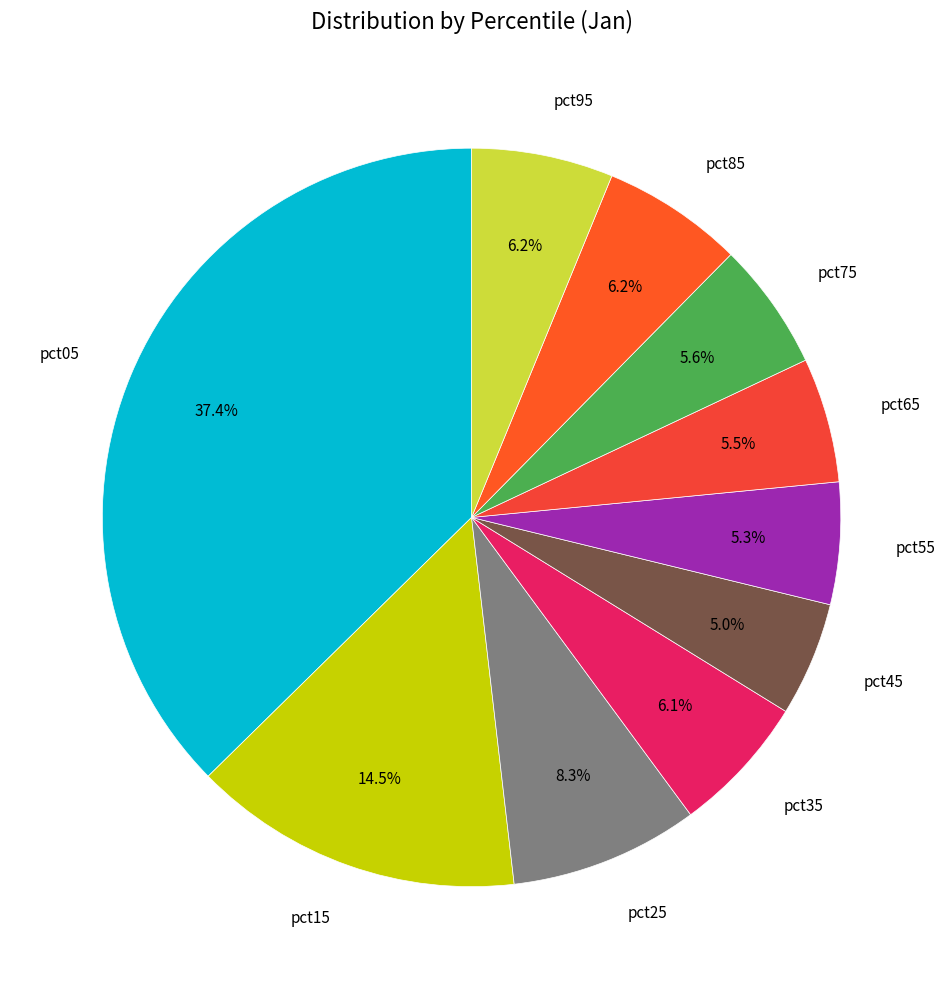

Between pct95 and pct05, which is larger?

pct05